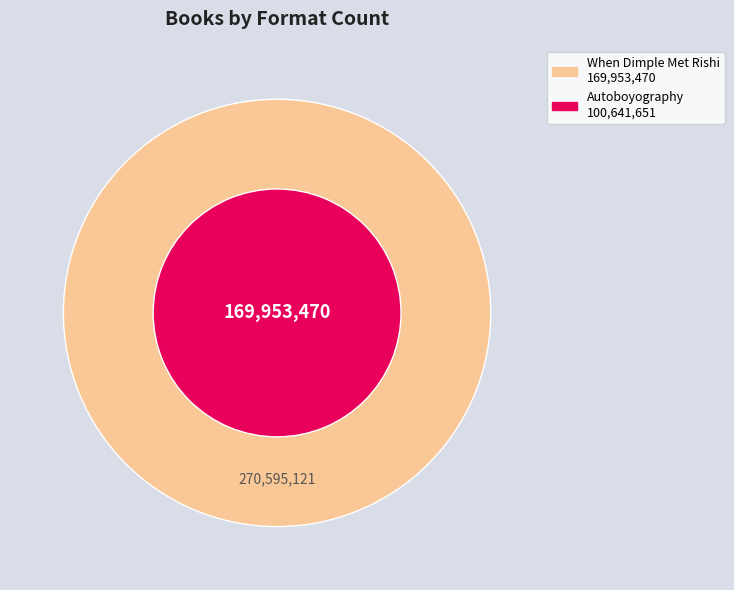

How much of the chart is everything except When Dimple Met Rishi?

37.2%